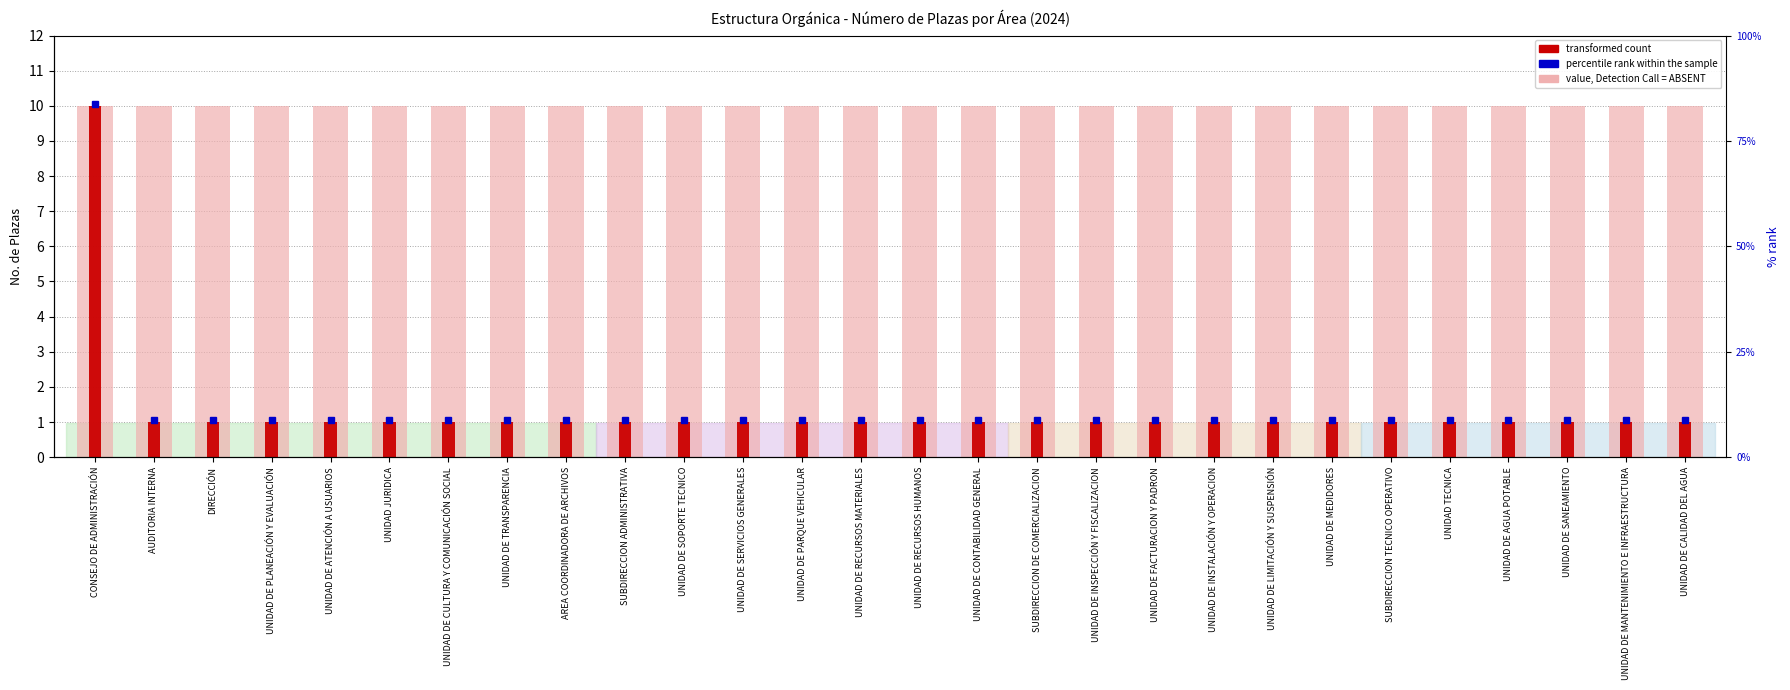

True or false: value, Detection Call = ABSENT has a value of 3 at SUBDIRECCION DE COMERCIALIZACION.

False